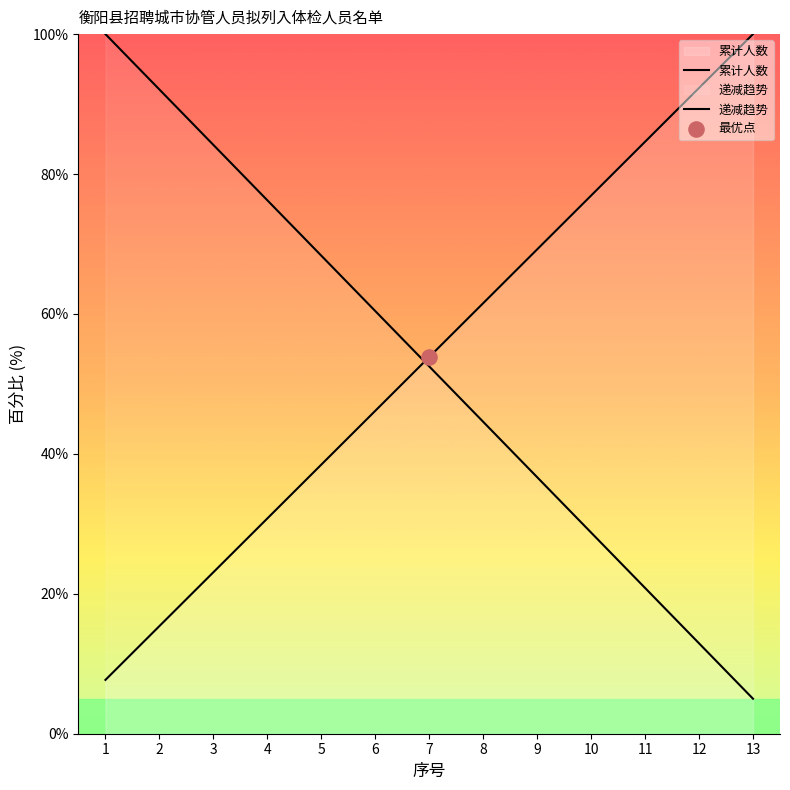

Which series reaches the maximum Y coordinate?

累计人数